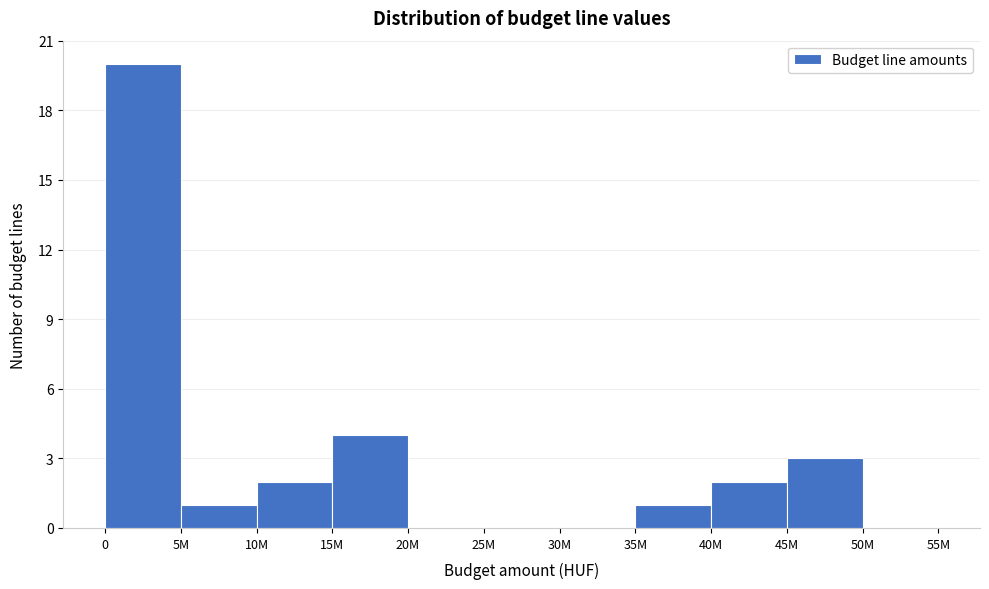

Reading left to right, list all the values displayed in this chart.

0=20	5M=1	10M=2	15M=4	20M=0	25M=0	30M=0	35M=1	40M=2	45M=3	50M=0